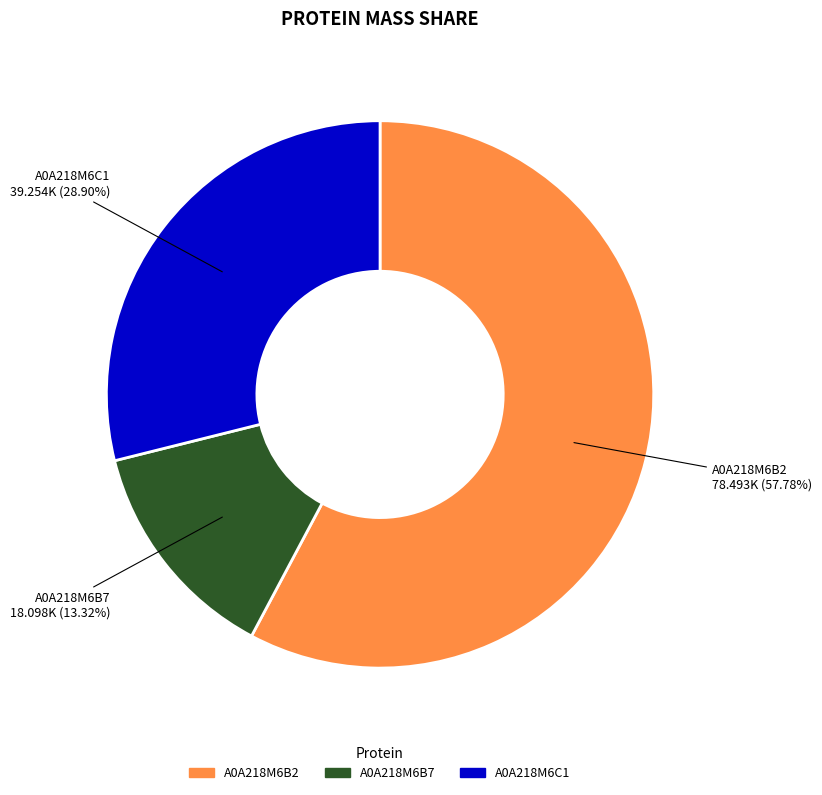

Combined, do A0A218M6B2 and A0A218M6C1 account for over 50%?

Yes